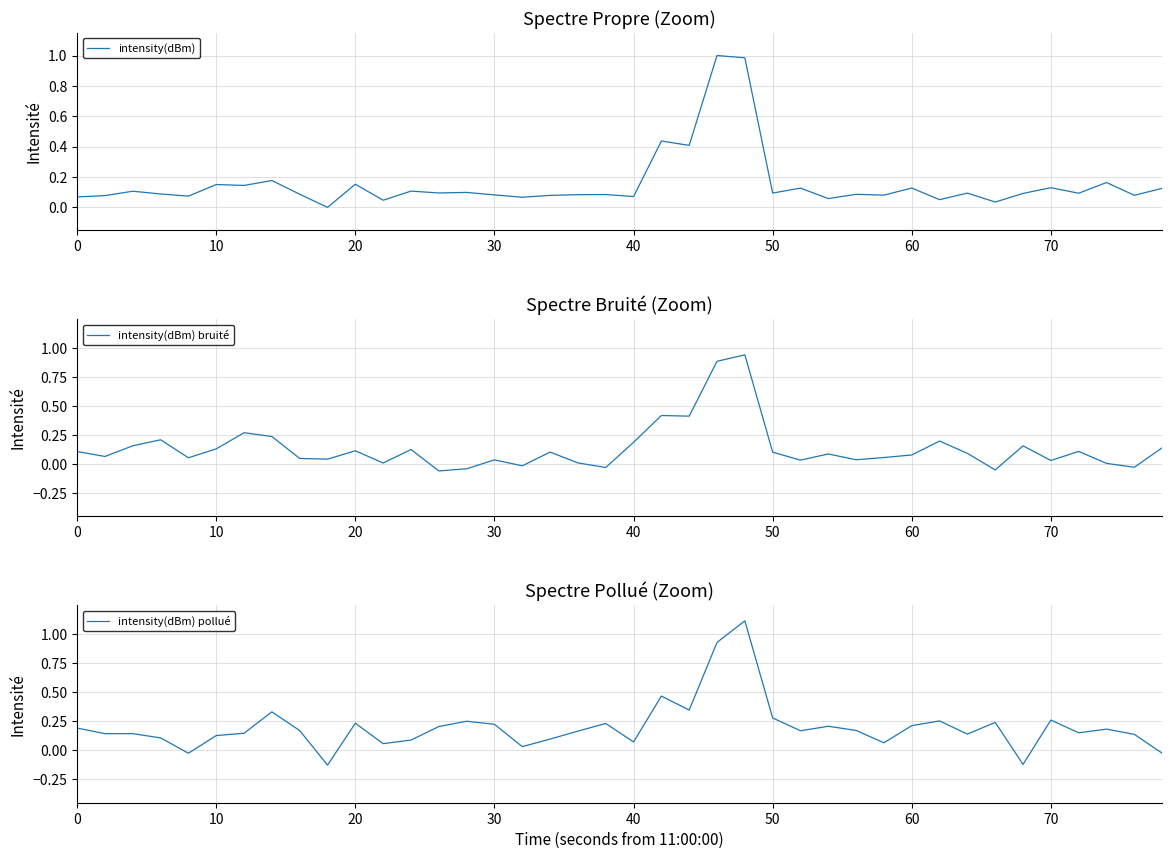

True or false: intensity(dBm) bruité has a value of 0.1 at 20.

True